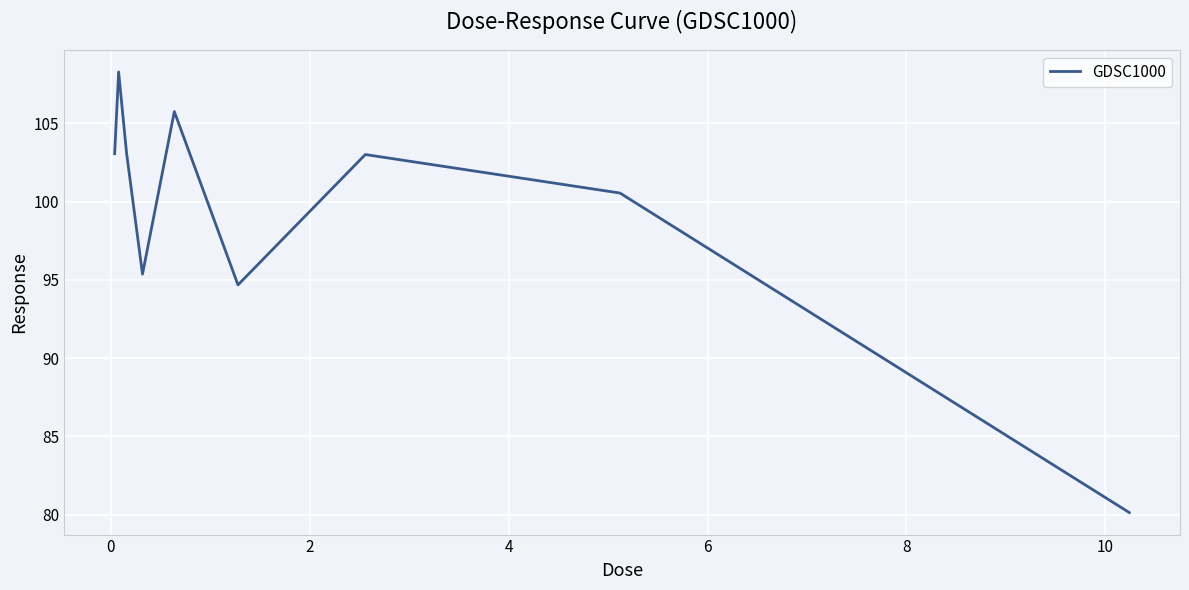

What is the maximum value shown in the chart?

108.3